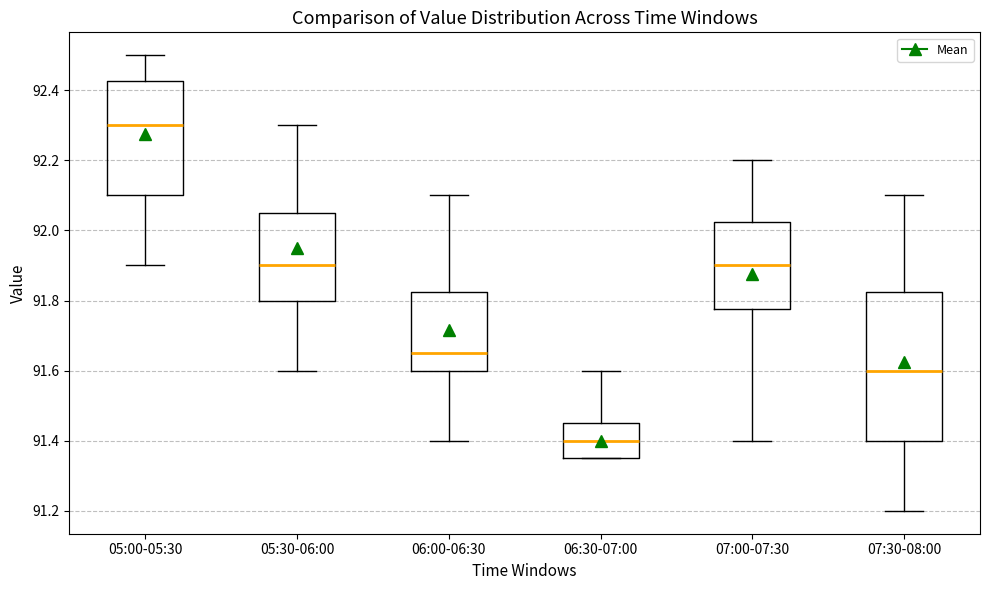

Which box is the tallest, from its lower edge to its upper edge?

07:30-08:00